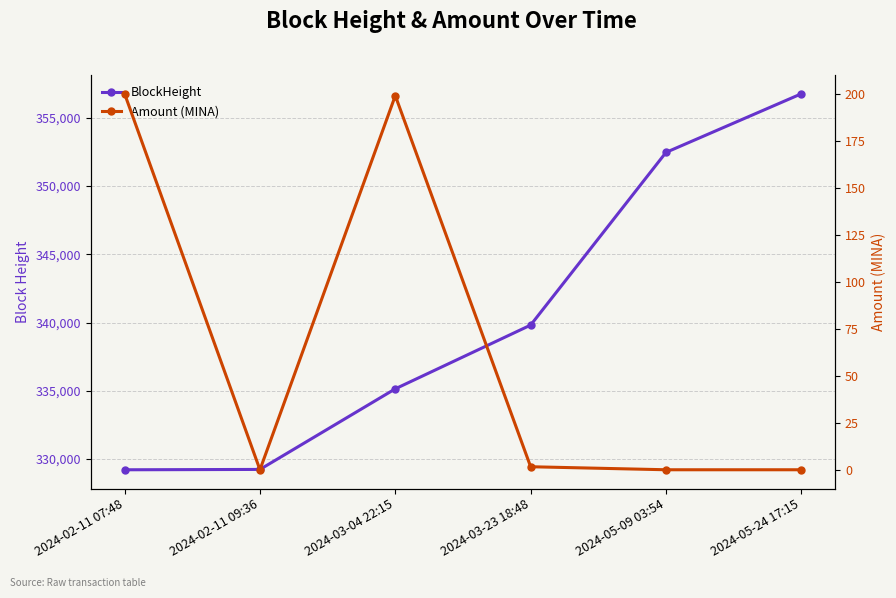

Rank the series by their average value, from lowest to highest.

Amount (MINA), BlockHeight